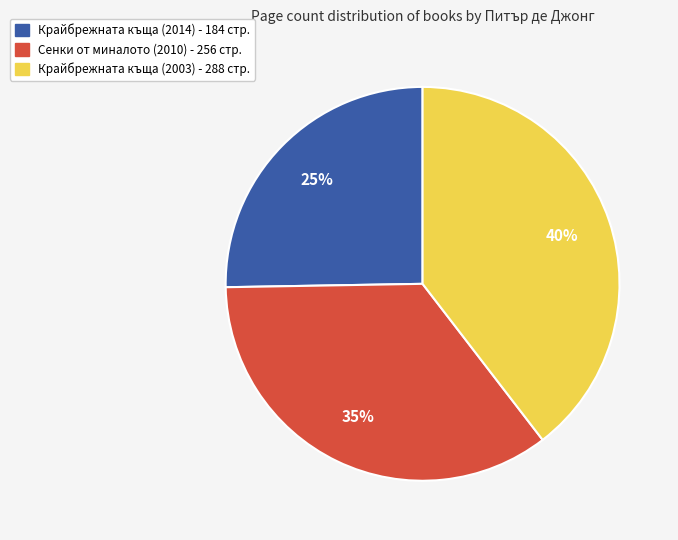

Is there any slice that represents more than half of the pie?

No